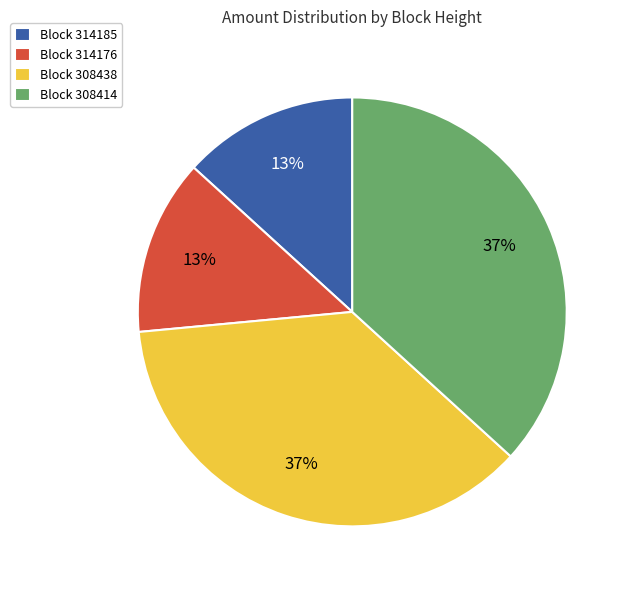

Is the sum of Block 308414 and Block 308438 greater than half?

Yes